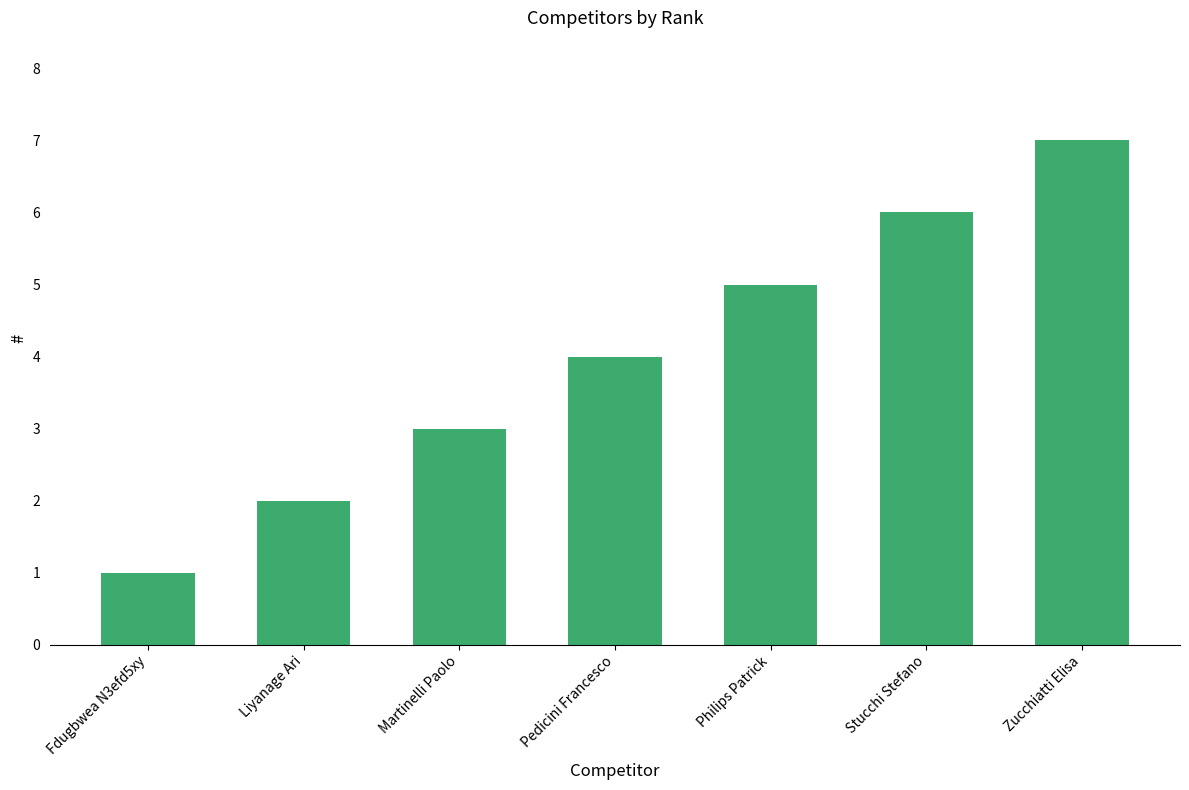

True or false: the data shows 7 at Zucchiatti Elisa.

True